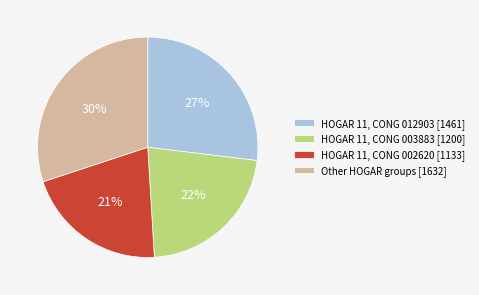

Is HOGAR 11, CONG 003883 [1200] the majority of the pie?

No